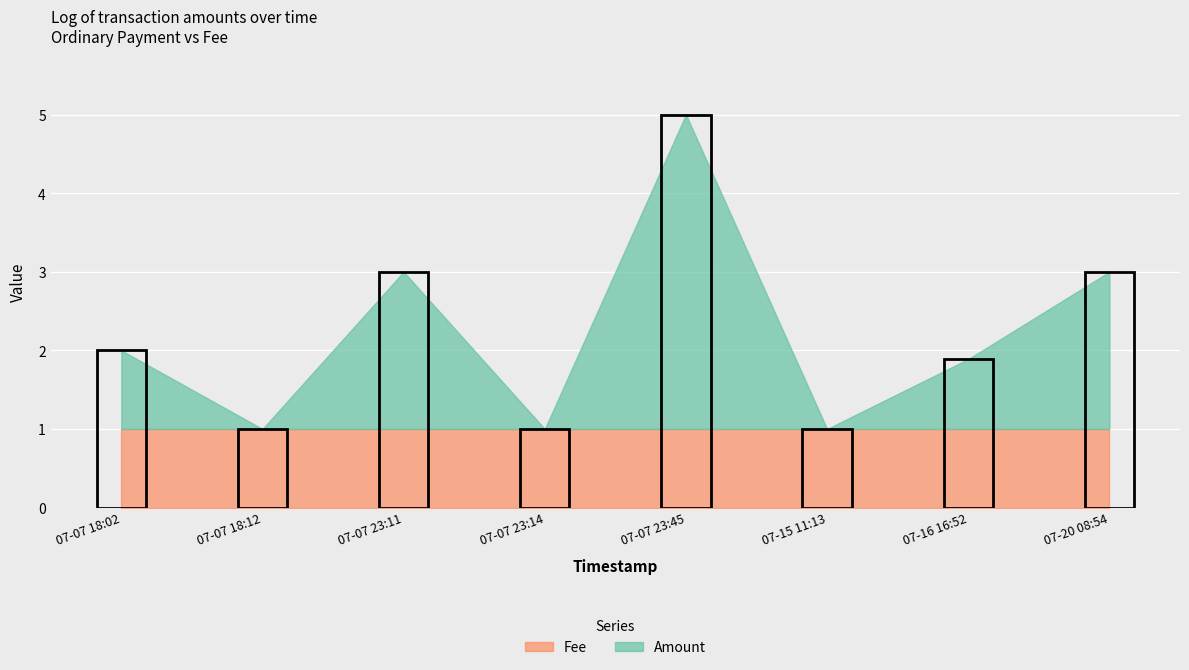

True or false: Fee has more than 0 points higher than both neighbors.

False